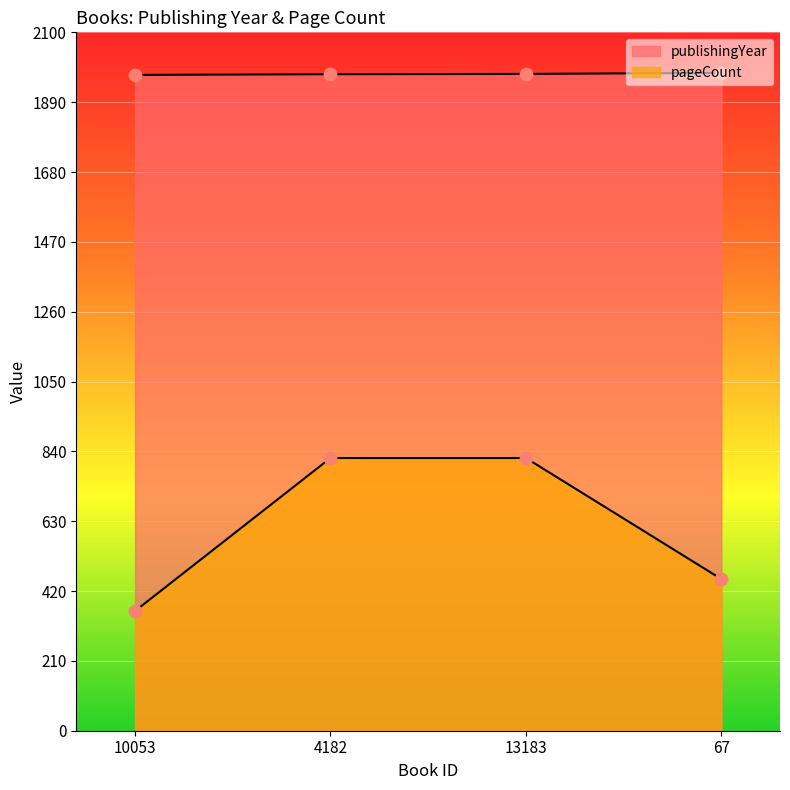

Which series has the largest Y range (max minus min)?

pageCount